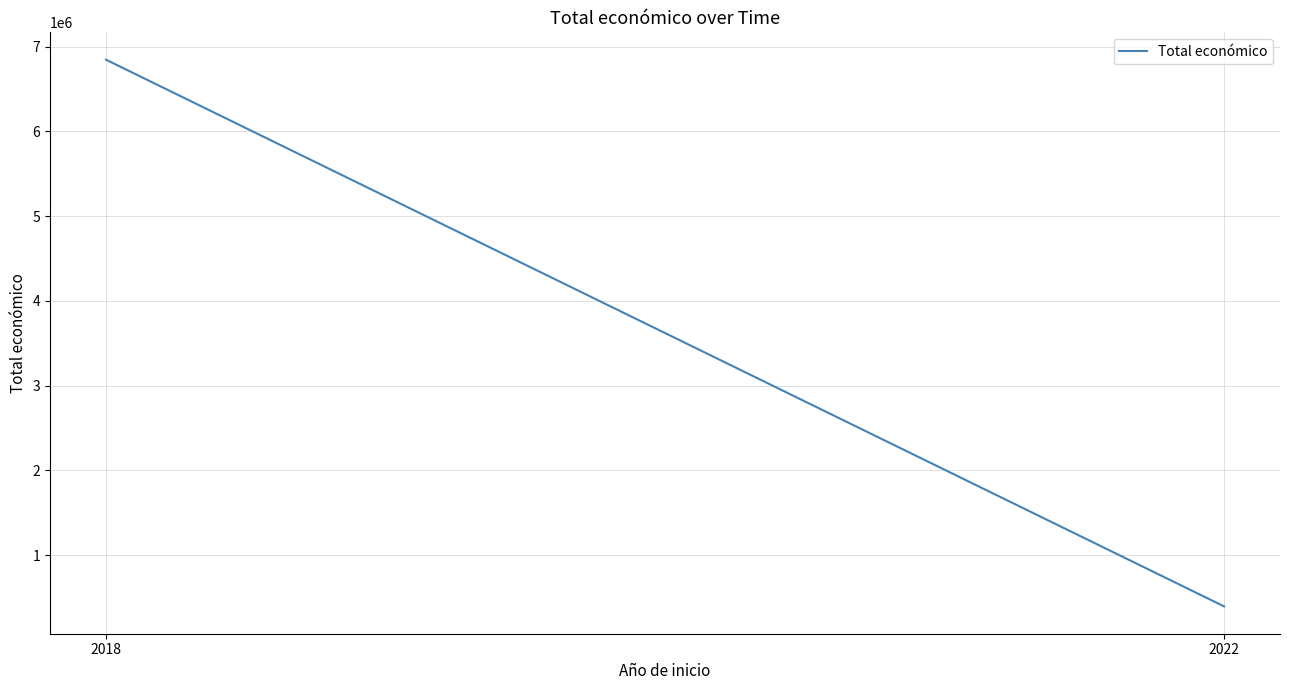

Is this an area chart (filled region under the line)?

No